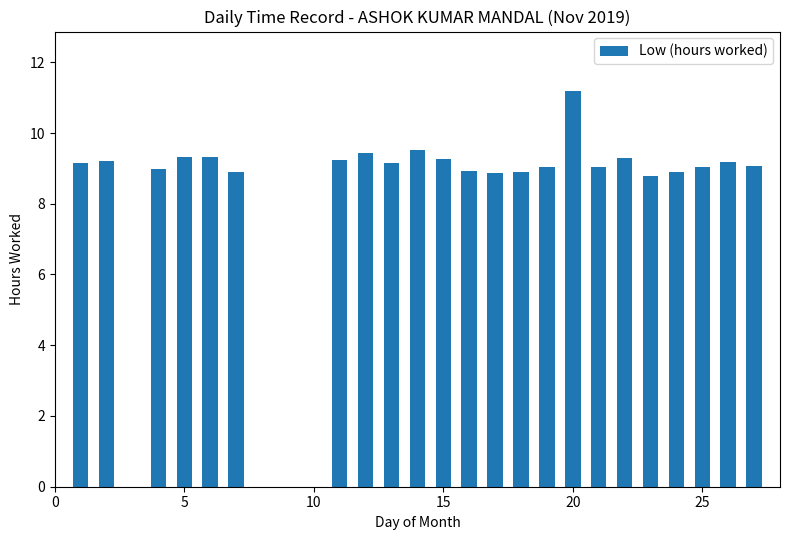

What is the maximum value shown in the chart?

11.2